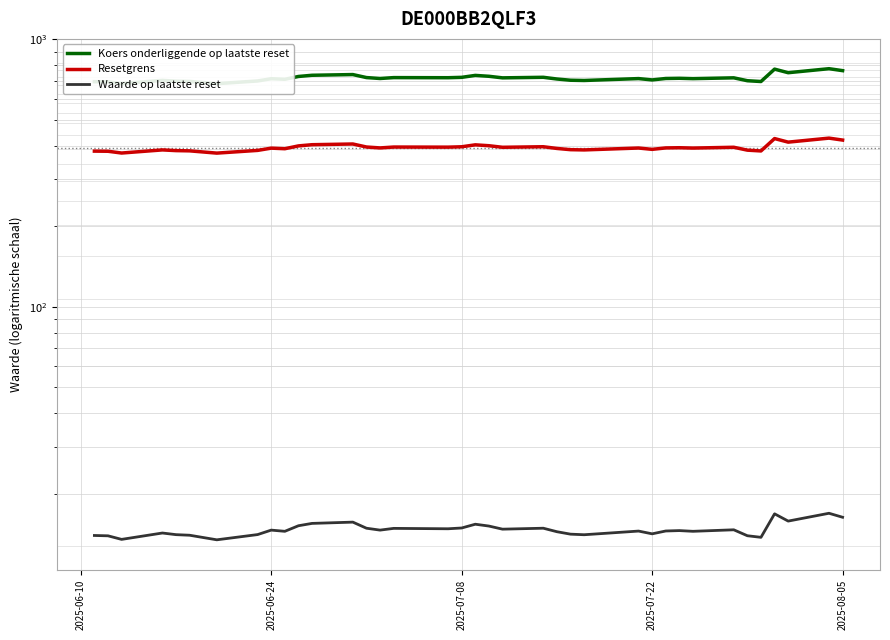

Reading left to right, extract all data points from this chart.

Koers onderliggende op laatste reset: 694.1	693.4	682.9	702.1	697.2	695.8	682.4	698.5	712.2	708.7	726.1	733.6	738.1	719.2	713.6	719.0	718.4	720.7	732.8	727.2	717.5	720.9	710.4	702.9	701.4	704.3	713.0	704.8	713.6	714.8	712.7	717.6	700.0	695.2	773.4	750.0	776.4	763.5
Resetgrens: 381.8	381.3	375.6	385.8	383.5	382.7	375.3	384.2	391.7	389.8	399.4	403.5	405.9	395.6	392.5	395.5	395.1	396.4	403.0	400.0	394.6	396.5	390.7	386.6	385.8	387.4	392.1	387.6	392.5	393.1	392.0	394.7	385.0	382.4	425.4	412.5	427.0	419.9
Waarde op laatste reset: 13.9	13.9	13.5	14.2	14.1	14.0	13.4	14.1	14.6	14.5	15.2	15.5	15.7	14.8	14.6	14.8	14.8	14.9	15.4	15.1	14.7	14.8	14.4	14.1	14.0	14.2	14.5	14.2	14.5	14.6	14.5	14.7	13.9	13.7	16.8	15.8	16.9	16.3